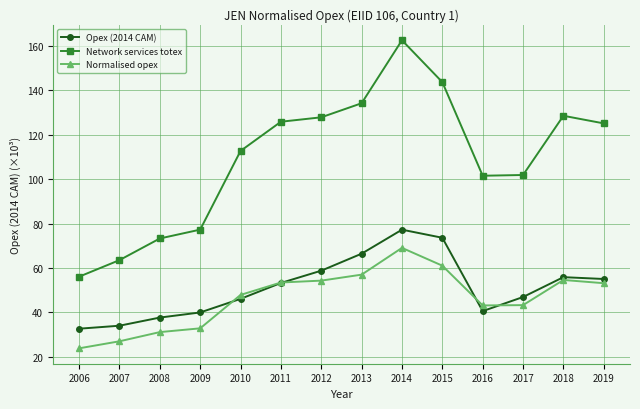

The Normalised opex series shows 43.1 at 2016. True or false?

True